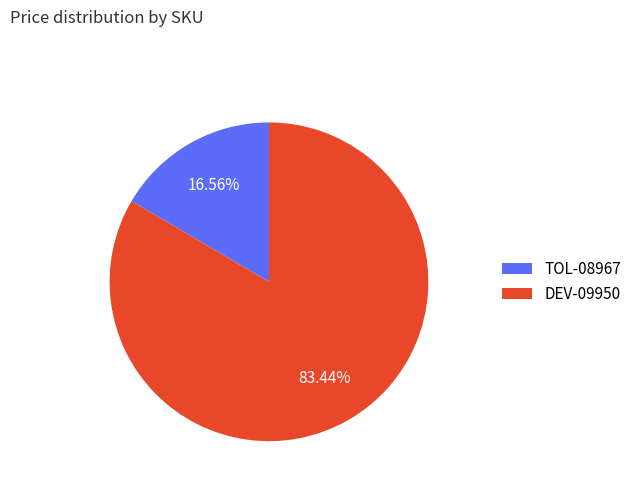

To the nearest percent, what is the difference between the largest and smallest slice percentages?

67%